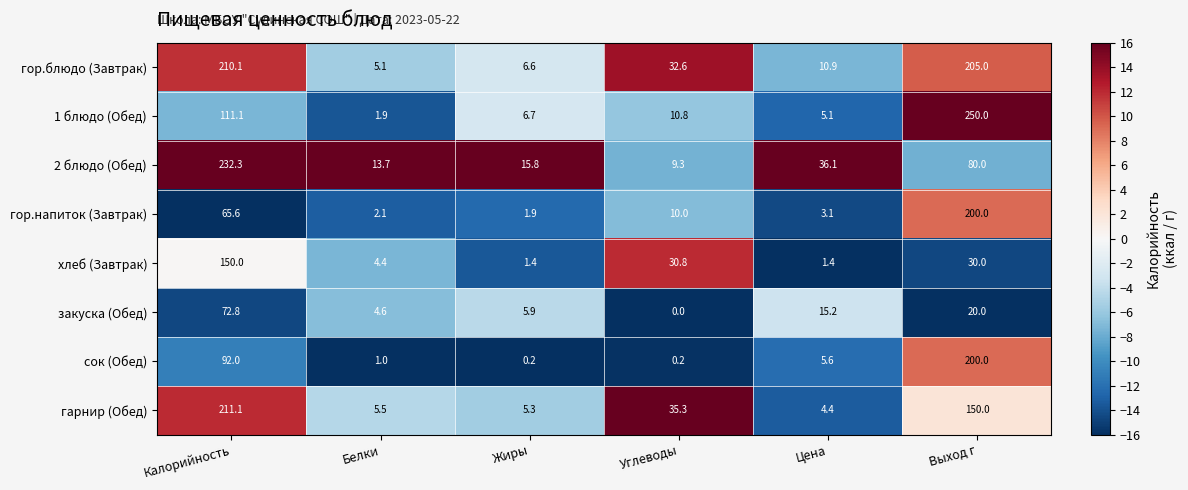

Which series has the widest spread of values?

1 блюдо (Обед)